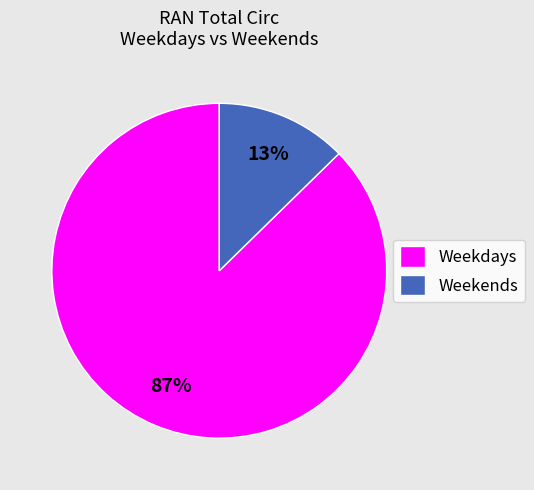

What is the smallest slice in the pie chart?

Weekends